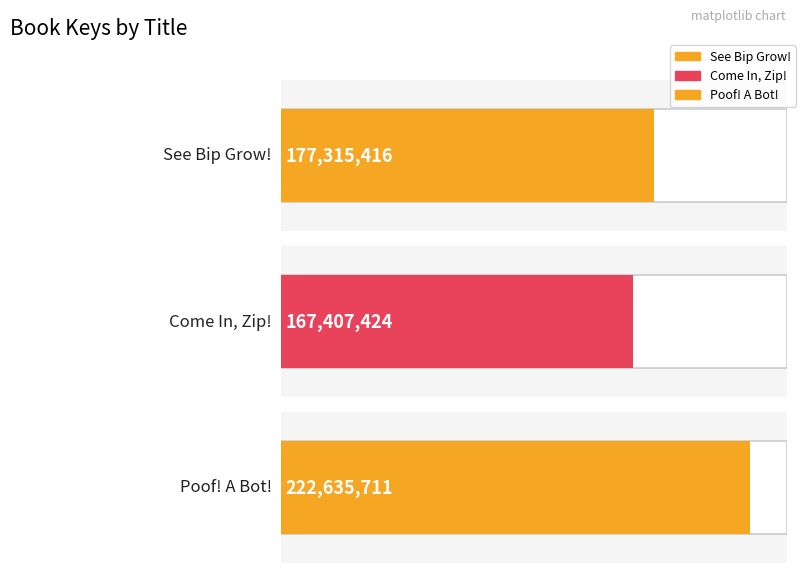

Reading left to right, transcribe all the data shown in this chart.

See Bip Grow!=177315416	Come In, Zip!=167407424	Poof! A Bot!=222635711